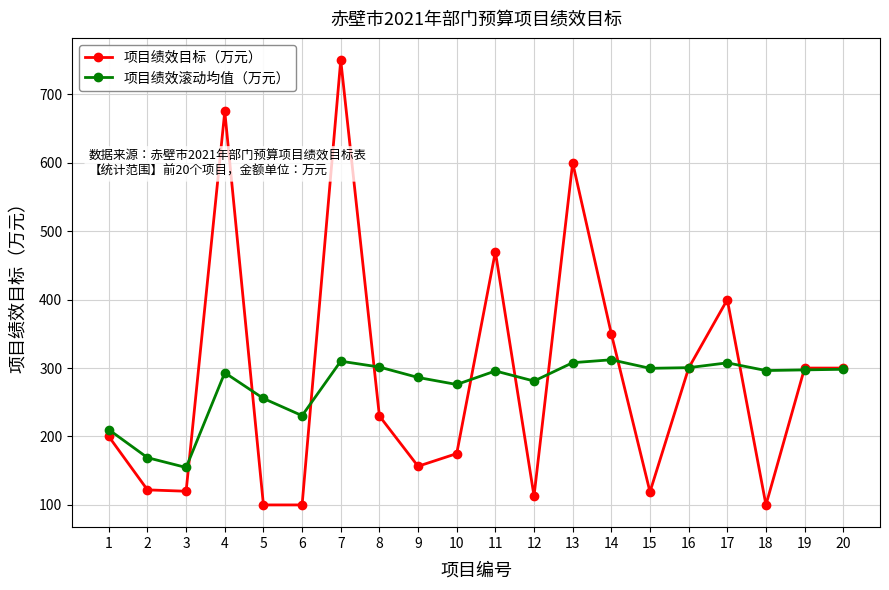

True or false: 项目绩效目标（万元） has more than 0 interior local peaks.

True